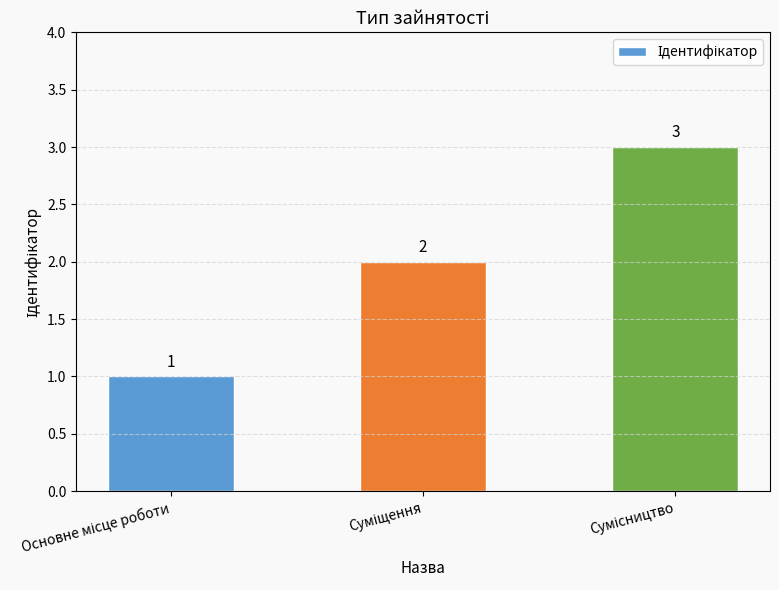

Count the values in the range 1 to 3.

3